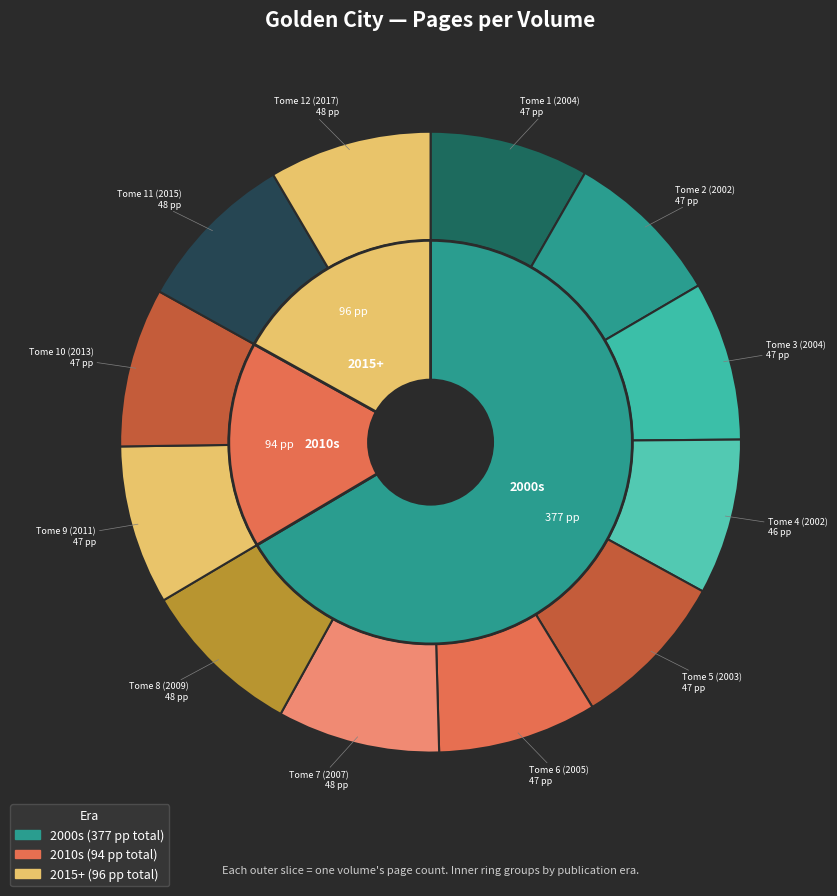

What percentage is the Tome 6 (2005) slice, to the nearest percent?

8%